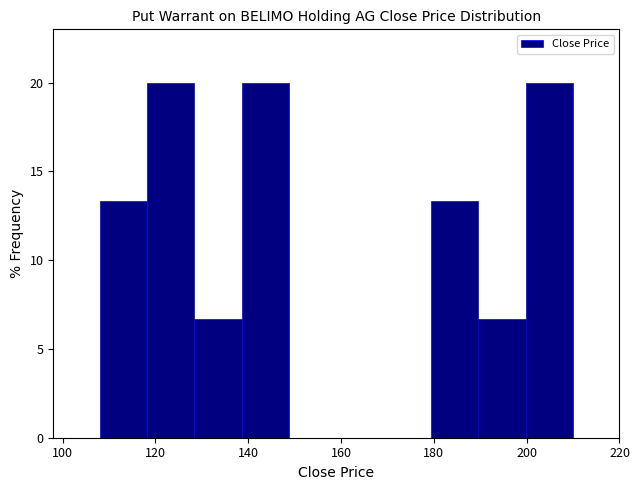

What is the height of the bar covering 189.6 to 199.8 on the x-axis? Neither the bar edges nor the heights are printed on the chart, so give them approximately, as read against the axes.

6.5